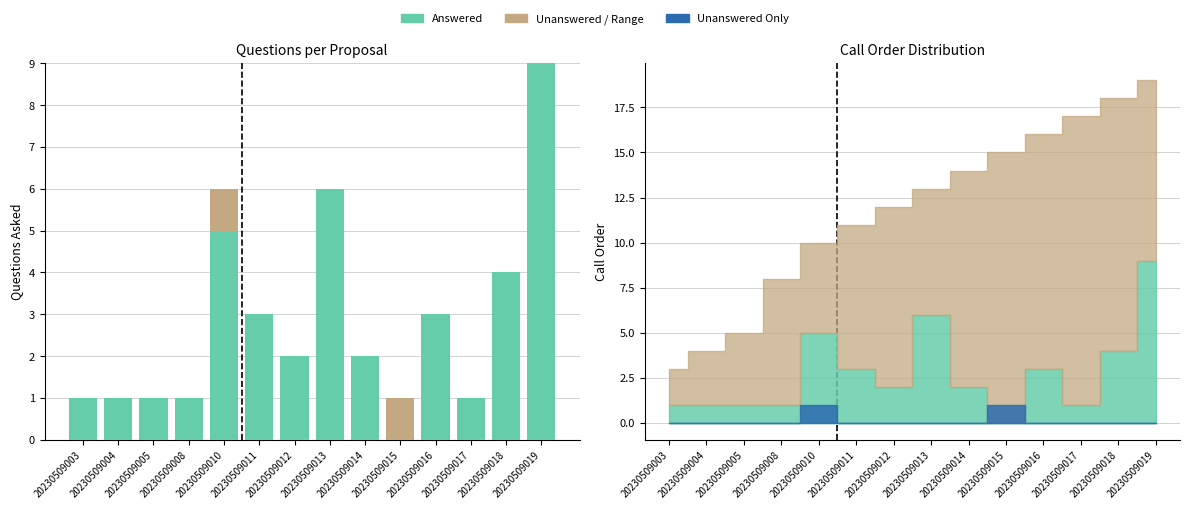

The Answered series shows -4 at 20230509015. True or false?

False